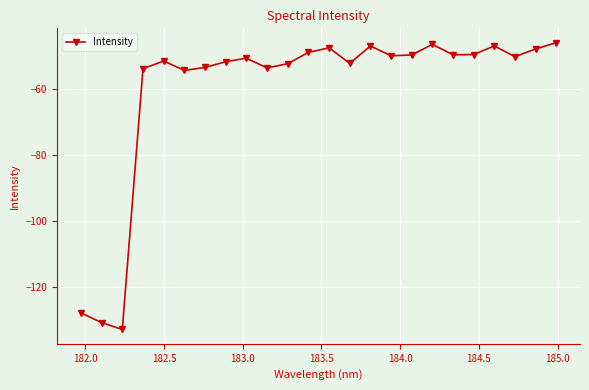

What is the average value?

-60.2